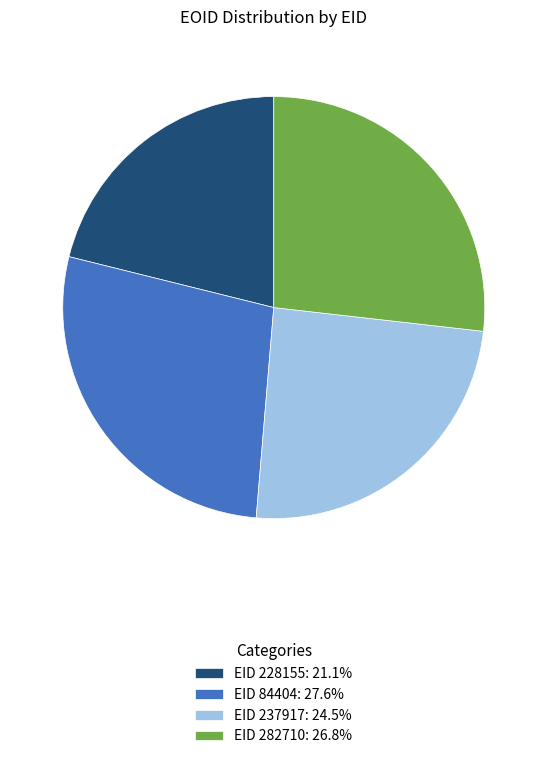

Is EID 282710: 26.8% the majority of the pie?

No